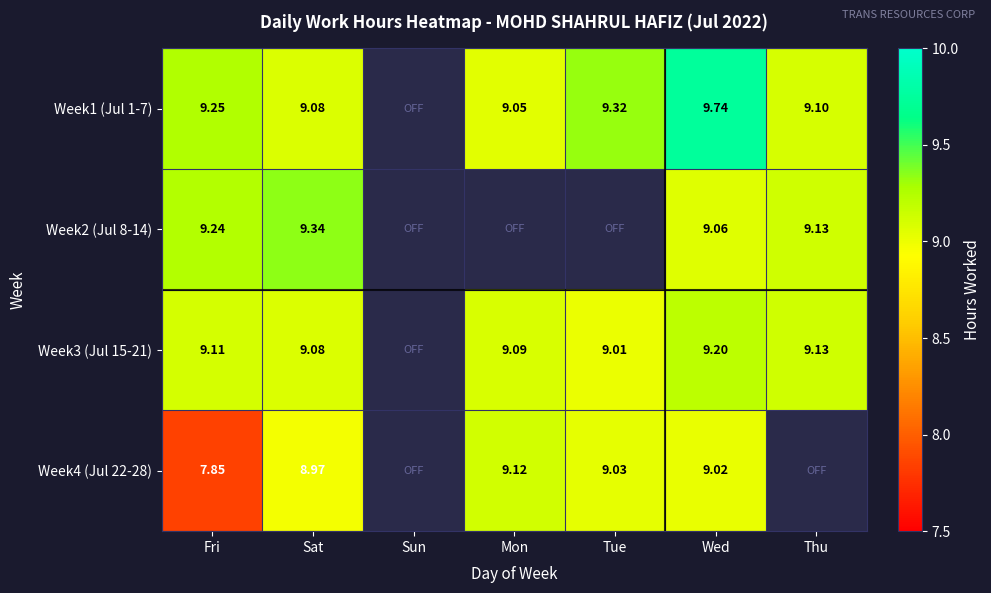

Is the value of Week3 (Jul 15-21) at Thu greater than the value of Week2 (Jul 8-14) at Sat?

No